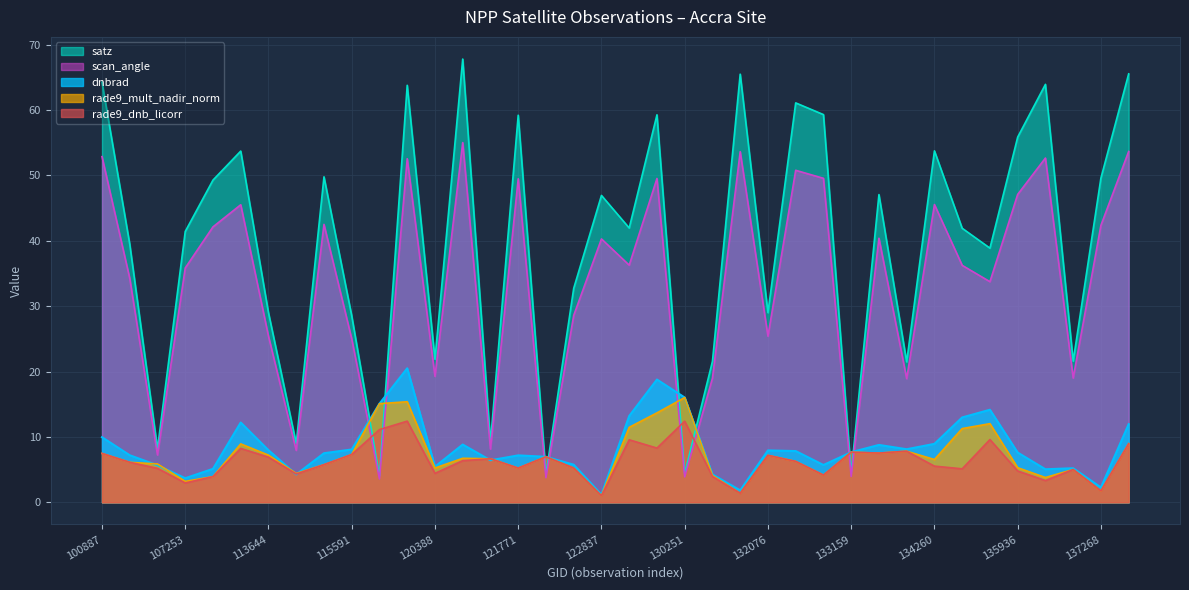

True or false: scan_angle and satz cross at least once.

False